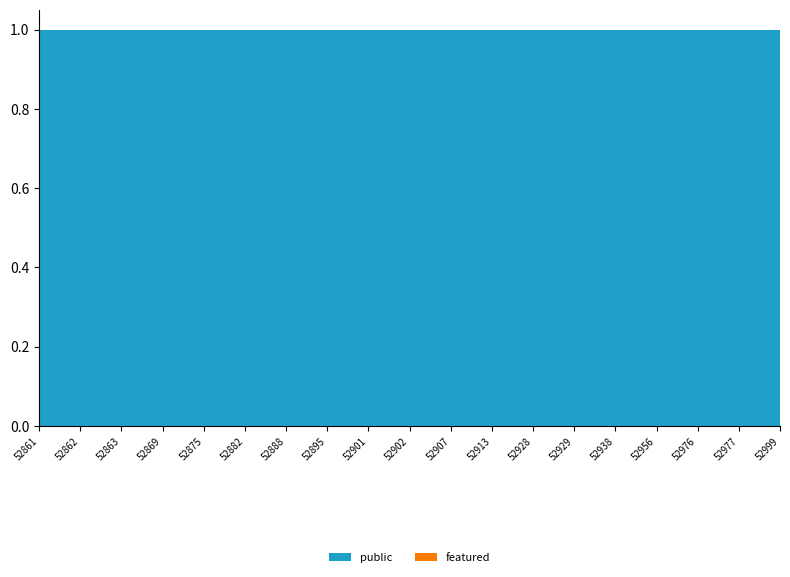

Reading right to left, what are all the values shown in this chart?

public: 1	1	1	1	1	1	1	1	1	1	1	1	1	1	1	1	1	1	1
featured: 0	0	0	0	0	0	0	0	0	0	0	0	0	0	0	0	0	0	0